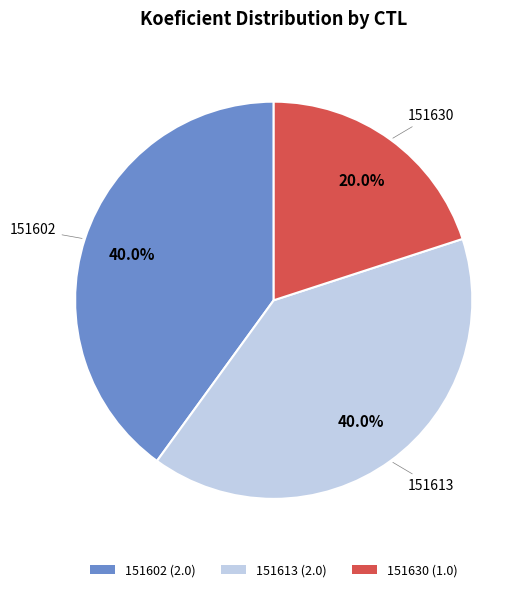

What is the ratio of the value at 151613 to the value at 151602?

1.0